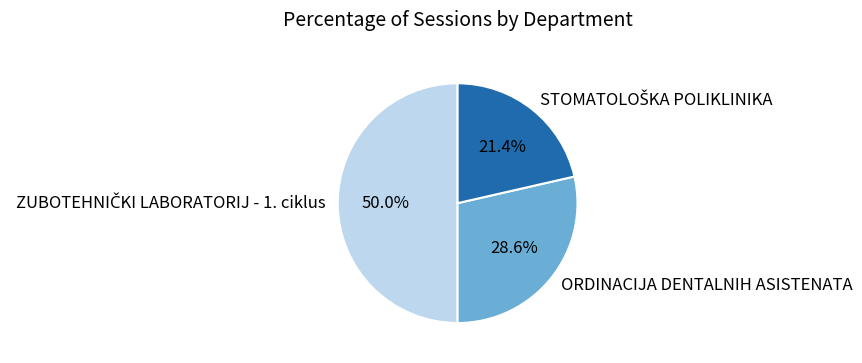

Does ORDINACIJA DENTALNIH ASISTENATA account for over 50% of the chart?

No